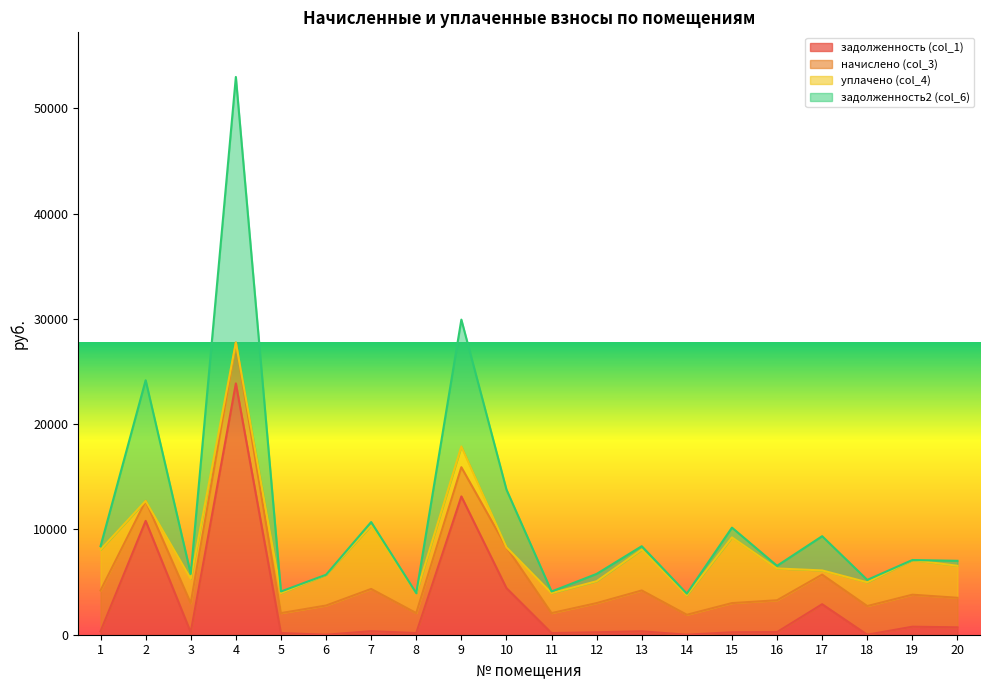

At which category is the sum across all series the highest?

4